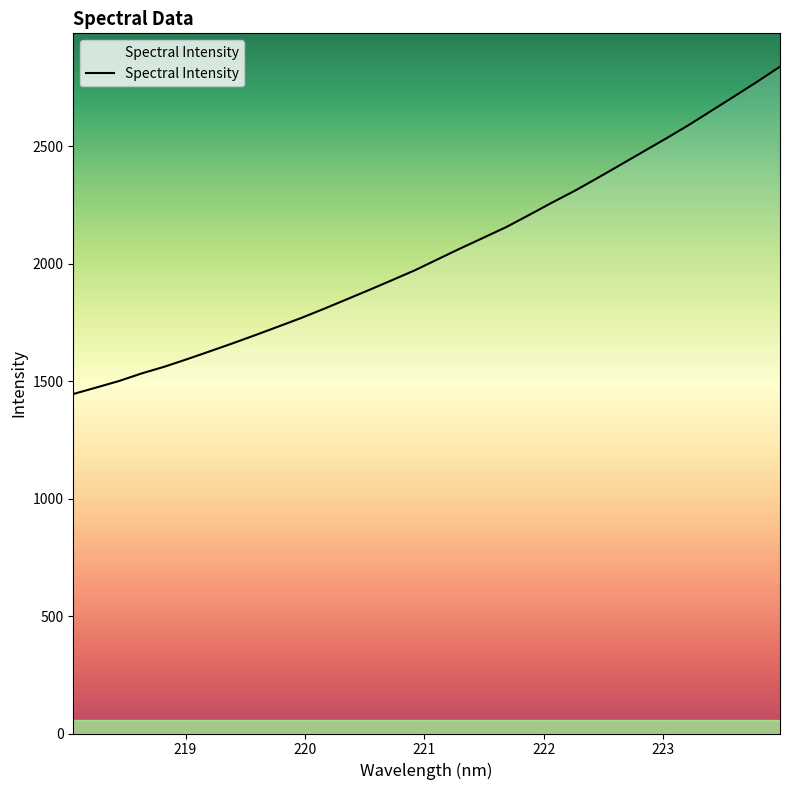

What is the minimum value shown in the chart?

1445.9